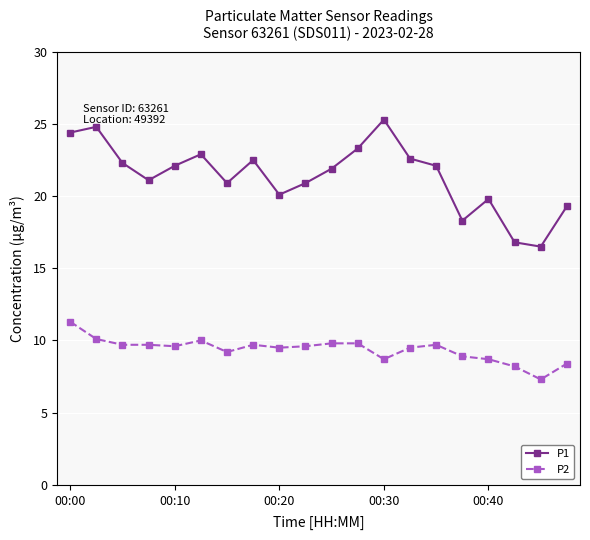

Rank the series by their average value, from lowest to highest.

P2, P1